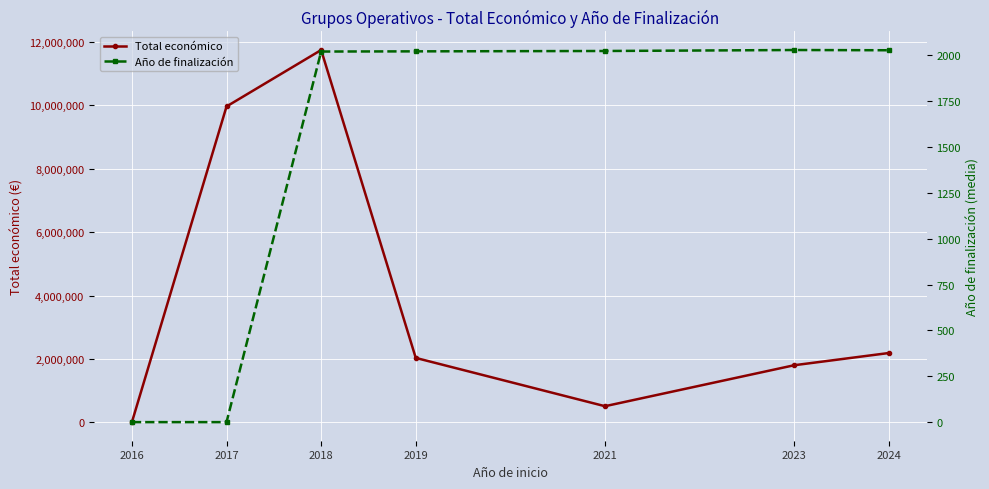

Where does the Total económico series first go above 2034670?

2017